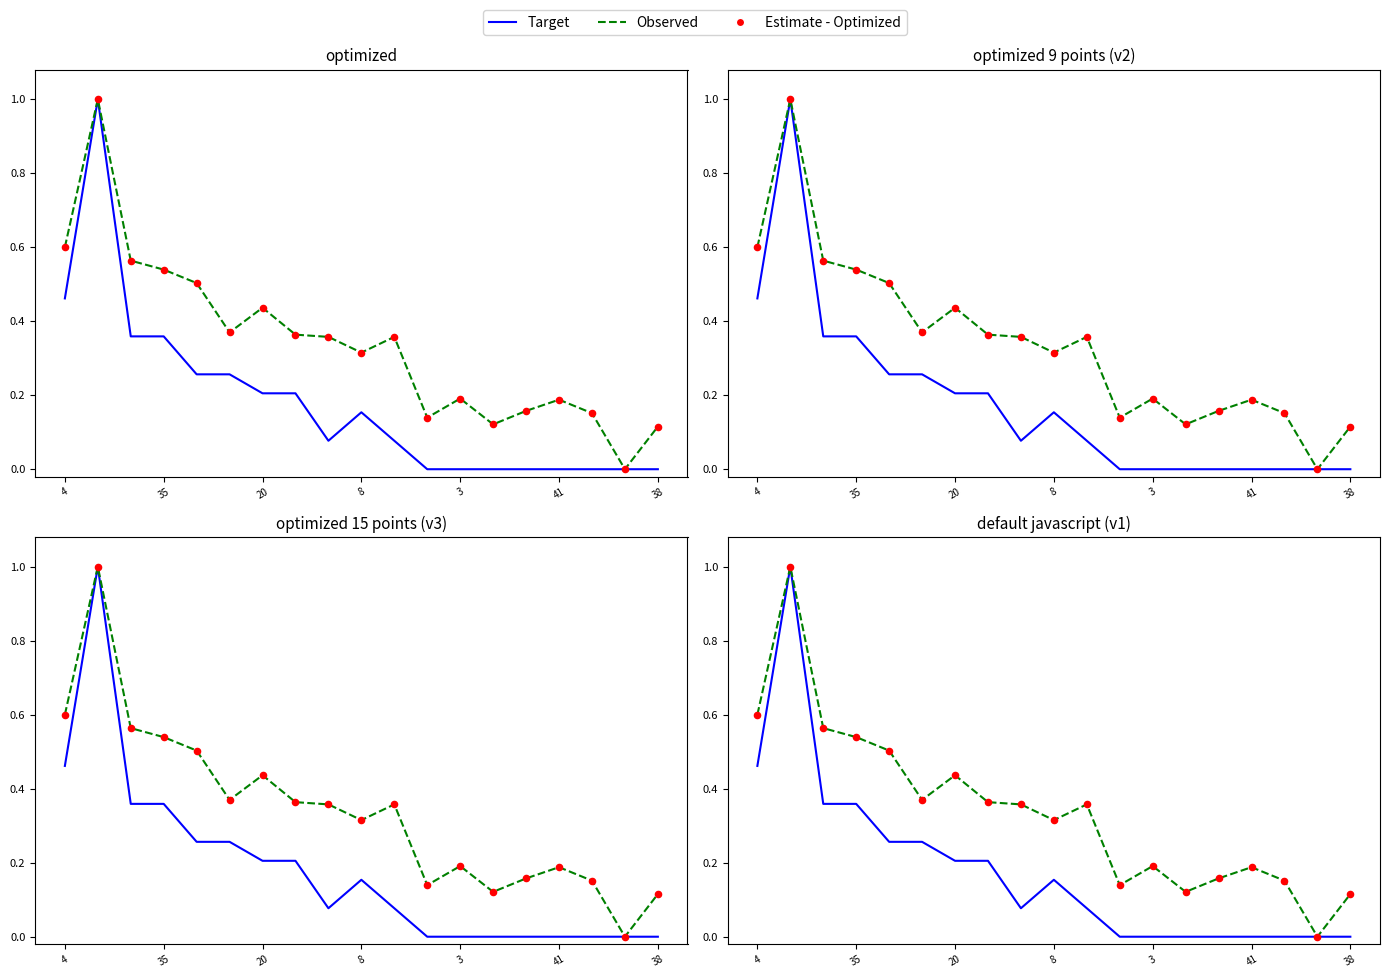

What are all the series names shown in the legend?

Target, Observed, Estimate - Optimized